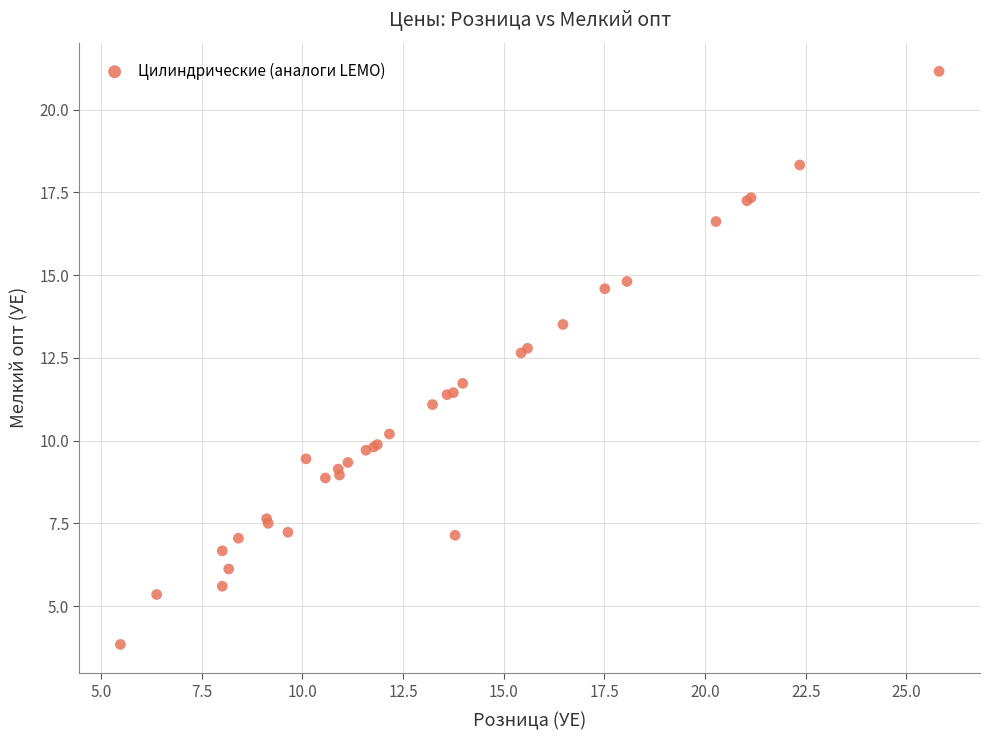

What Y value in the scatter plot is closest to 12?

11.7